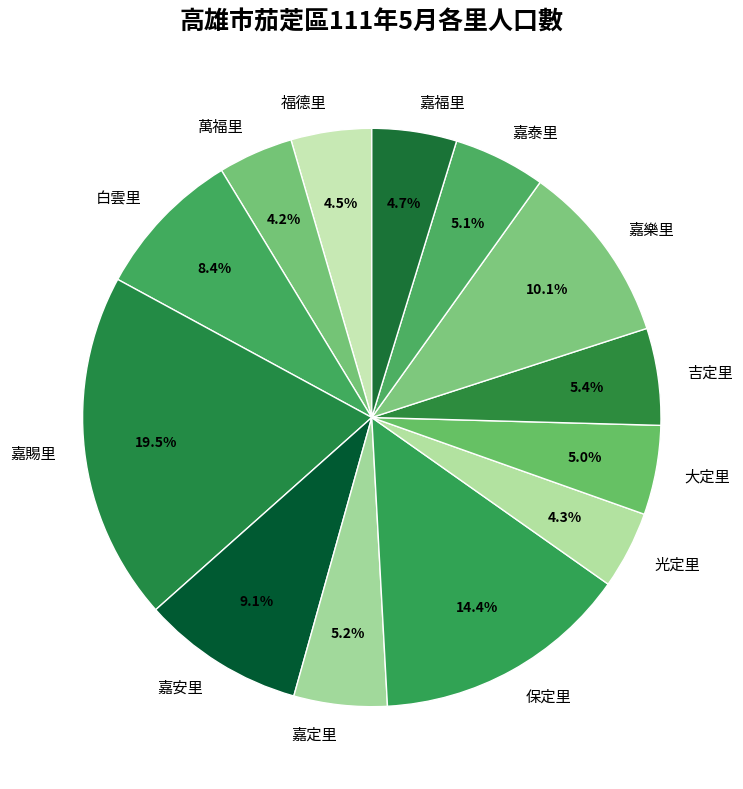

Approximately how many times larger is the value at 白雲里 compared to 嘉樂里?

0.8